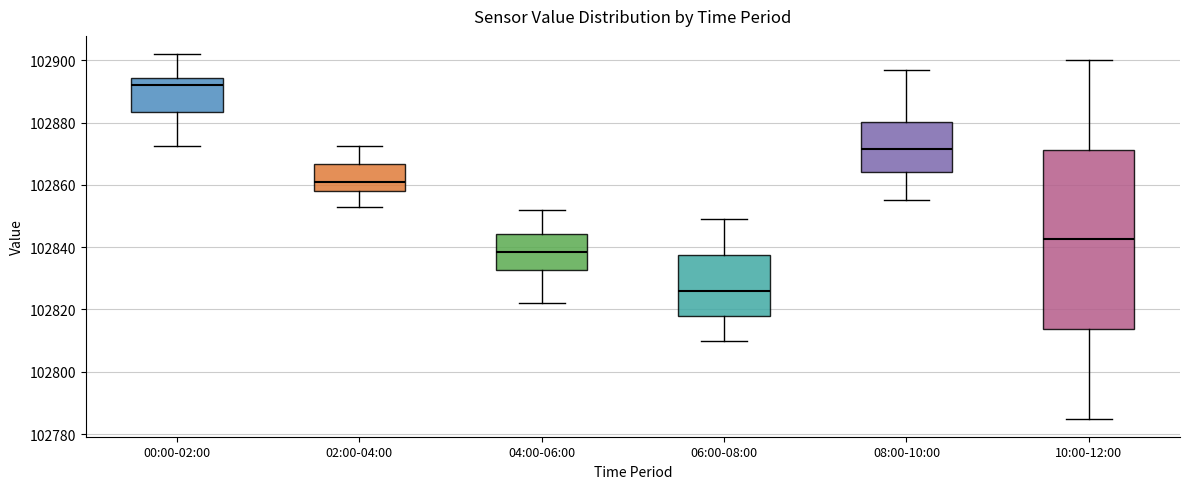

Reading left to right, read every box against the y-axis: the position of its median line, the range the box covers, and the ends of its whiskers. The values are not printed on the chart, so give them approximately, as read against the axis.

00:00-02:00: median 102892, box 102884 to 102894, whiskers 102872 to 102902
02:00-04:00: median 102860, box 102858 to 102866, whiskers 102854 to 102872
04:00-06:00: median 102838, box 102832 to 102844, whiskers 102822 to 102852
06:00-08:00: median 102826, box 102818 to 102838, whiskers 102810 to 102850
08:00-10:00: median 102872, box 102864 to 102880, whiskers 102856 to 102898
10:00-12:00: median 102842, box 102814 to 102872, whiskers 102786 to 102900